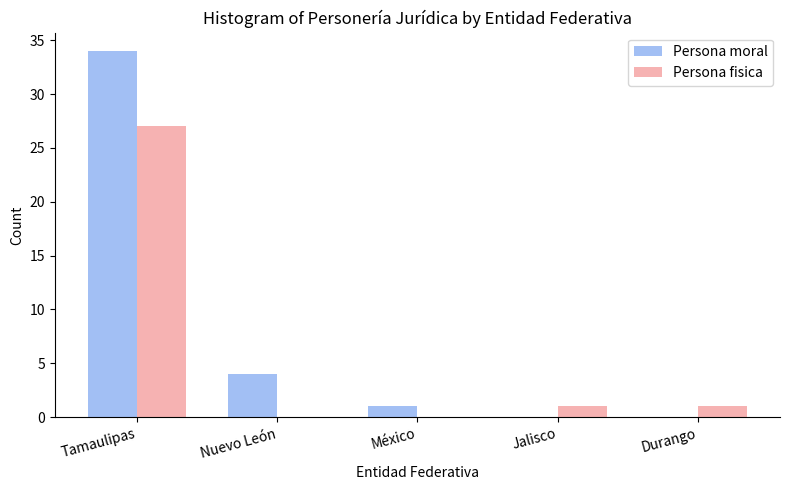

Reading left to right, what are all the values shown in this chart?

Persona moral: Tamaulipas=34	Nuevo León=4	México=1	Jalisco=0	Durango=0
Persona fisica: Tamaulipas=27	Nuevo León=0	México=0	Jalisco=1	Durango=1